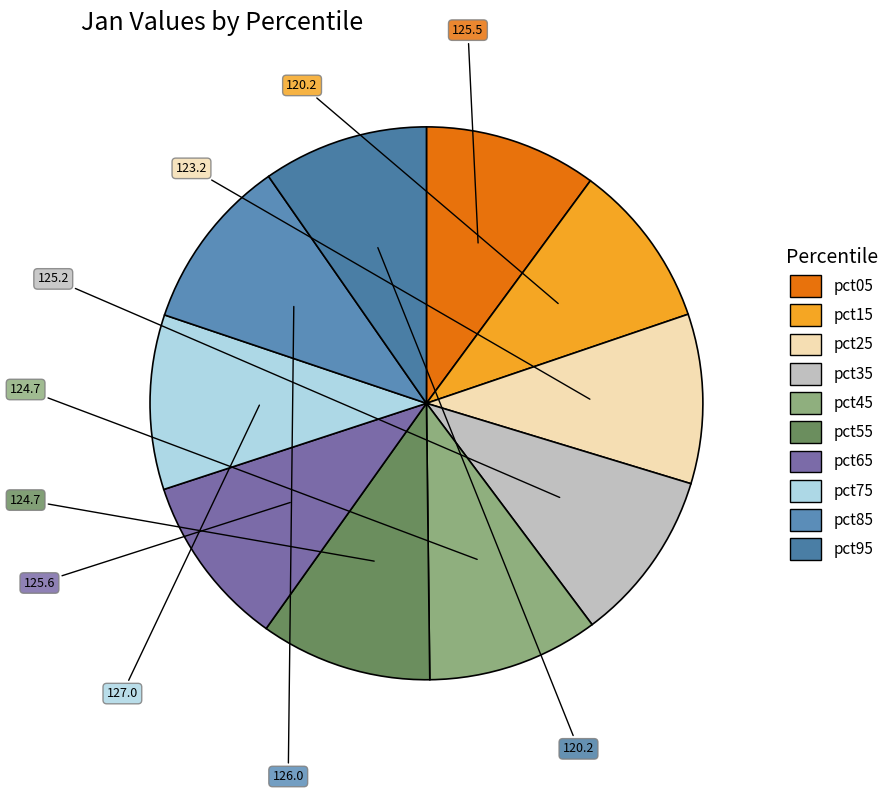

How many segments does this pie chart have?

10